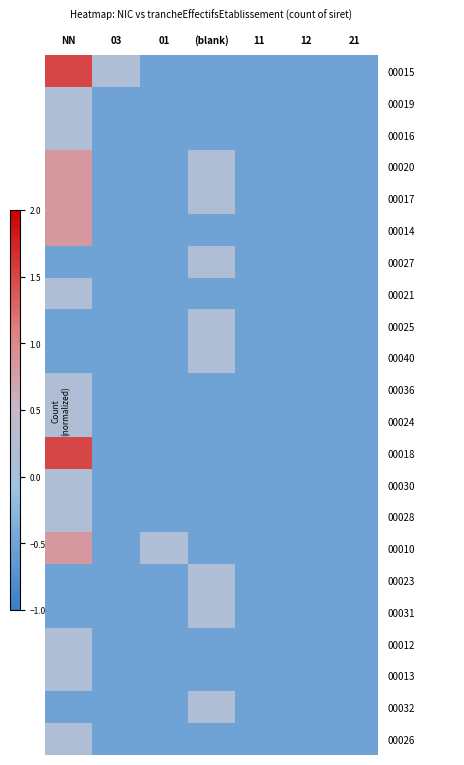

Which label corresponds to the smallest value in the chart?

01